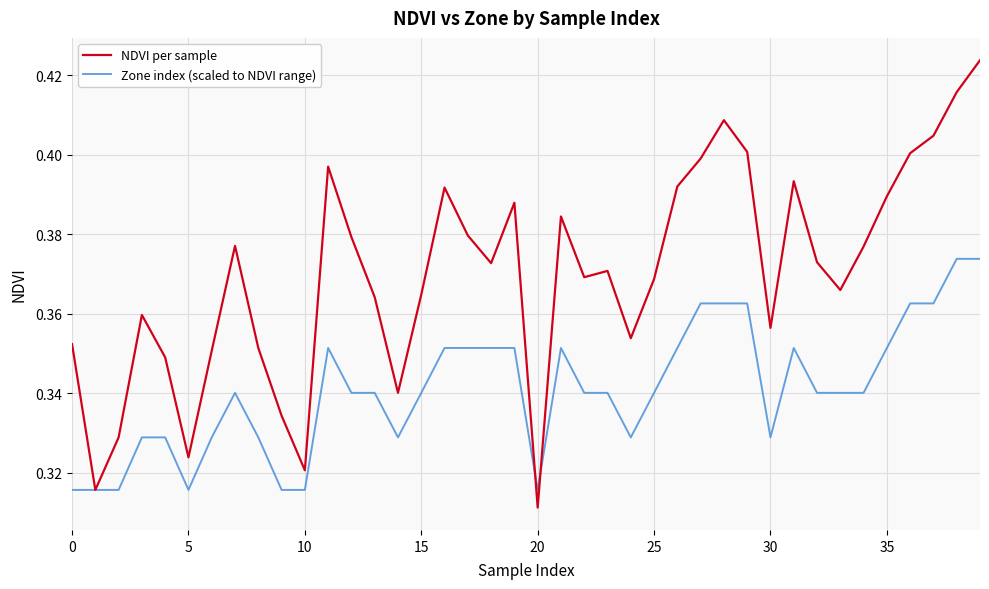

Rank the series by their average value, from highest to lowest.

NDVI per sample, Zone index (scaled to NDVI range)